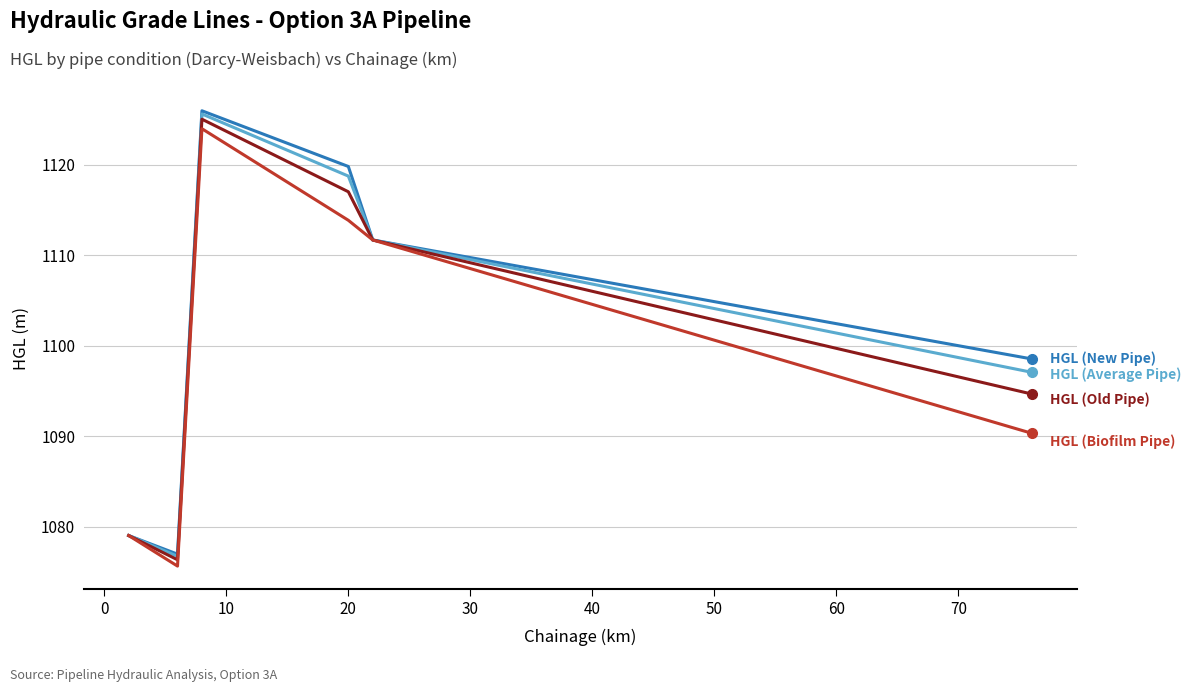

What is the minimum value shown in the chart?

1075.6